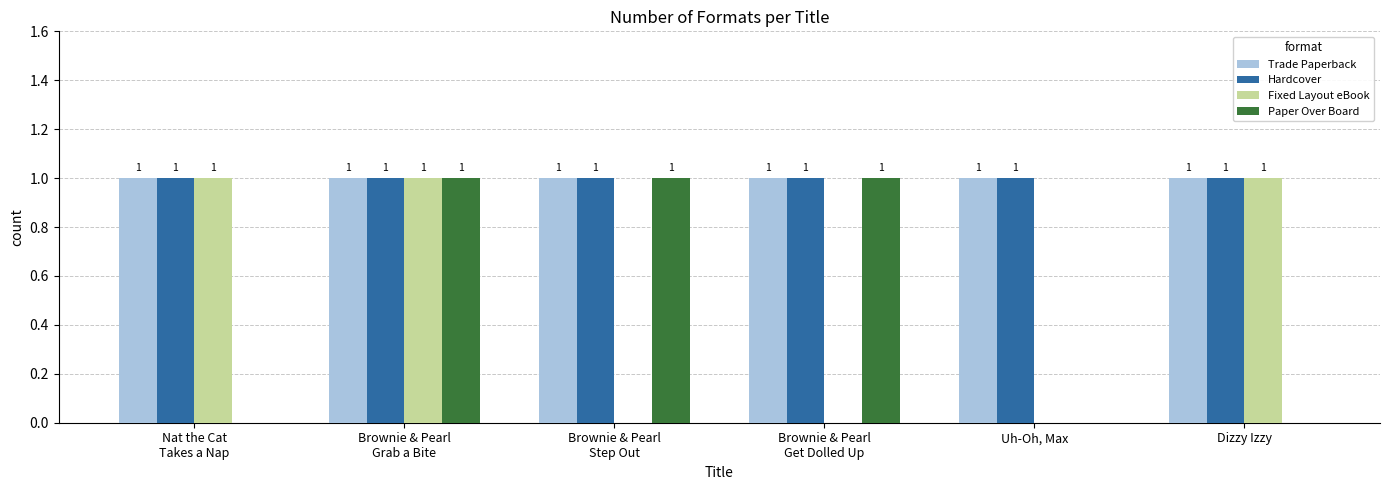

The value of Trade Paperback at Dizzy Izzy is 1. True or false?

True